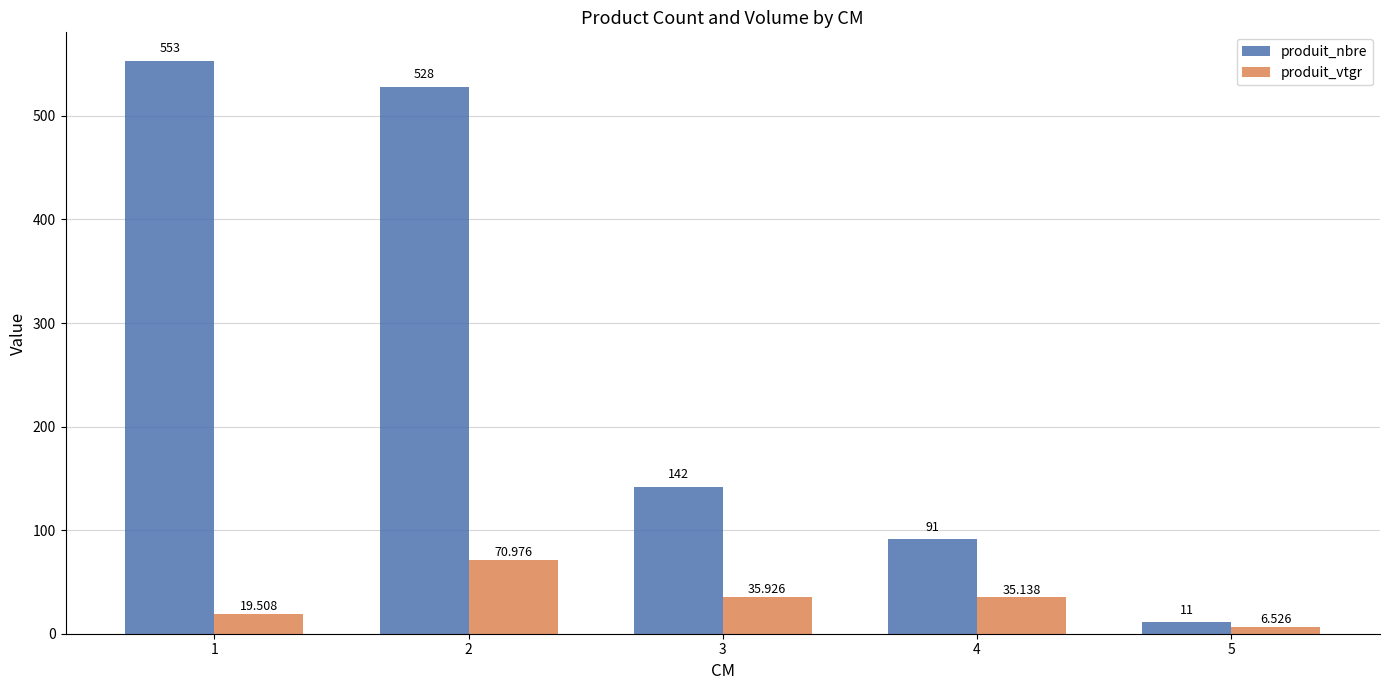

Read the produit_vtgr value at 1.

19.5